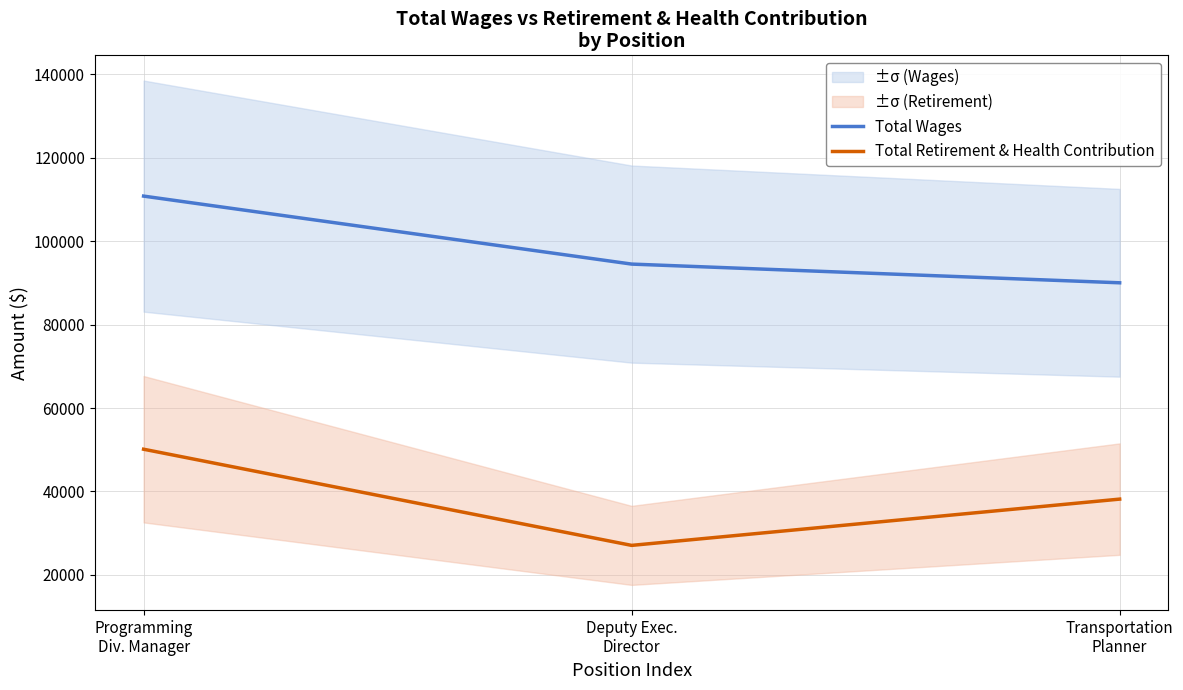

What value does the Total Retirement & Health Contribution series have at Programming
Div. Manager, to the nearest 50?

50150